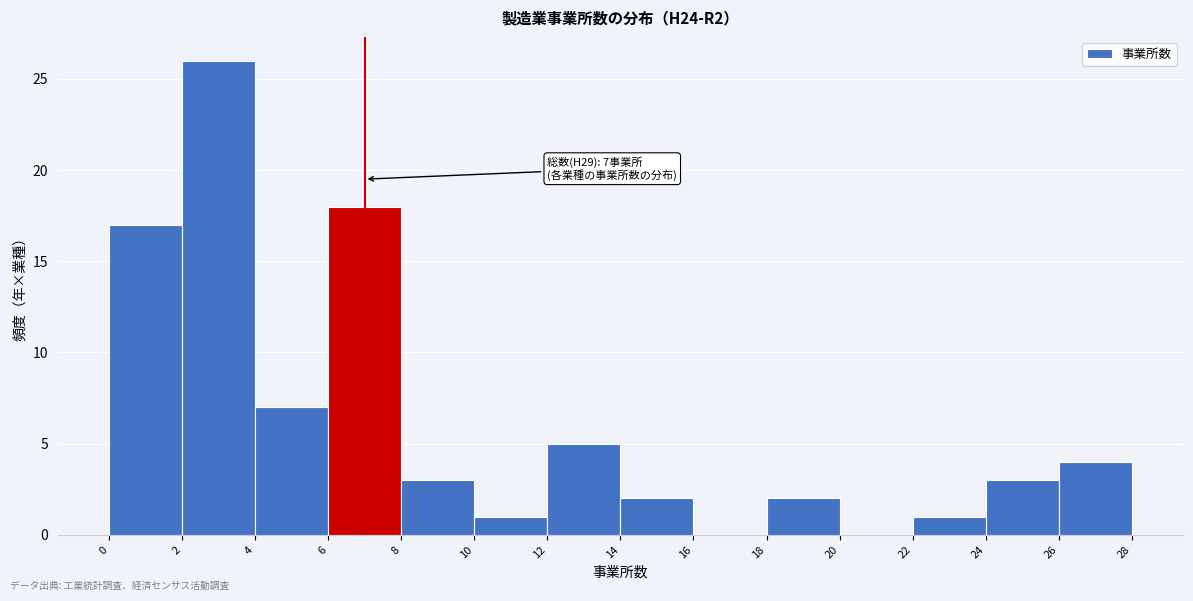

Over which range of the x-axis is the bar tallest?

2 to 4